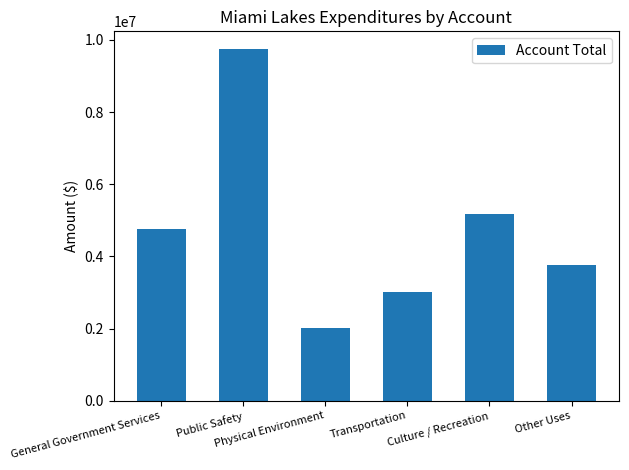

Reading left to right, transcribe all the data shown in this chart.

General Government Services=4757512	Public Safety=9750154	Physical Environment=2006844	Transportation=3024563	Culture / Recreation=5173926	Other Uses=3751041